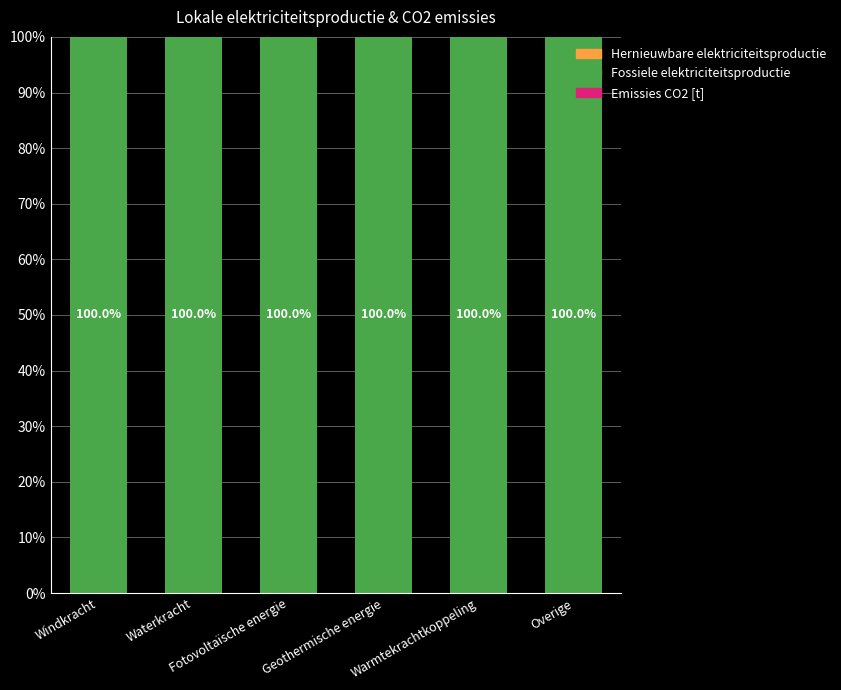

Reading left to right, extract all data points from this chart.

Emissies CO2 [t]: Windkracht=0	Waterkracht=0	Fotovoltaïsche energie=0	Geothermische energie=0	Warmtekrachtkoppeling=0	Overige=0
Fossiele elektriciteitsproductie: Windkracht=0	Waterkracht=0	Fotovoltaïsche energie=0	Geothermische energie=0	Warmtekrachtkoppeling=0	Overige=0
Hernieuwbare elektriciteitsproductie: Windkracht=100	Waterkracht=100	Fotovoltaïsche energie=100	Geothermische energie=100	Warmtekrachtkoppeling=100	Overige=100